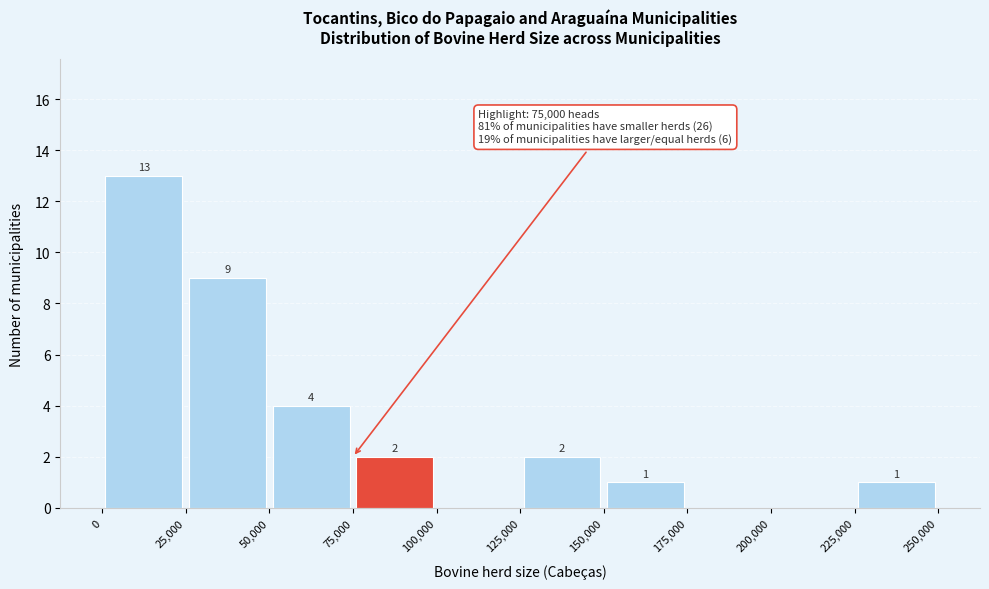

Which range on the x-axis has the tallest bar?

0 to 25,000